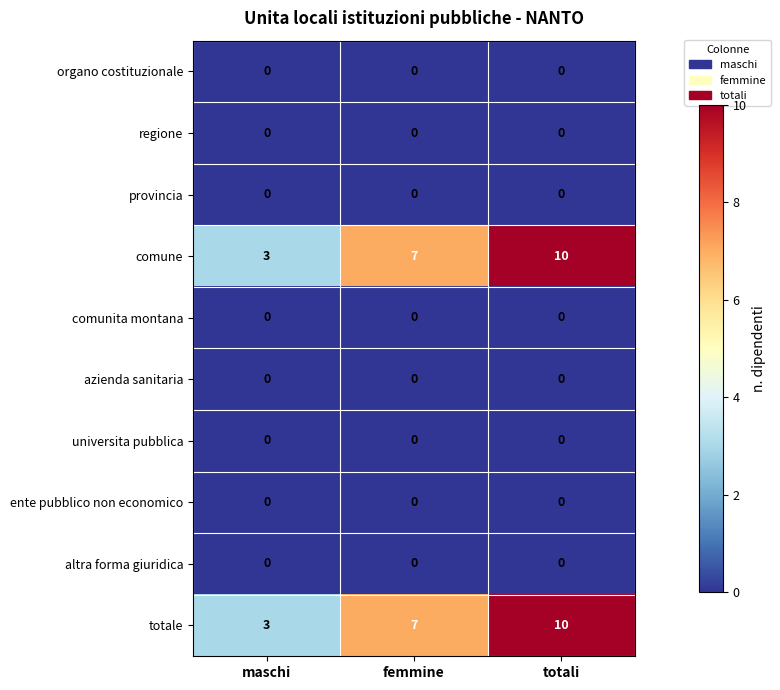

What is the difference between the highest and lowest values at maschi?

3